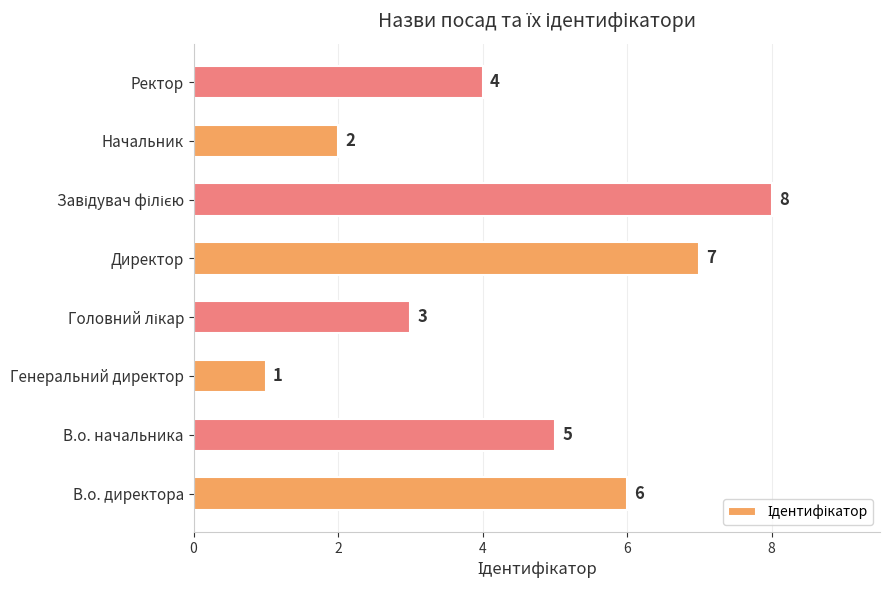

Reading bottom to top, extract all data points from this chart.

6	5	1	3	7	8	2	4